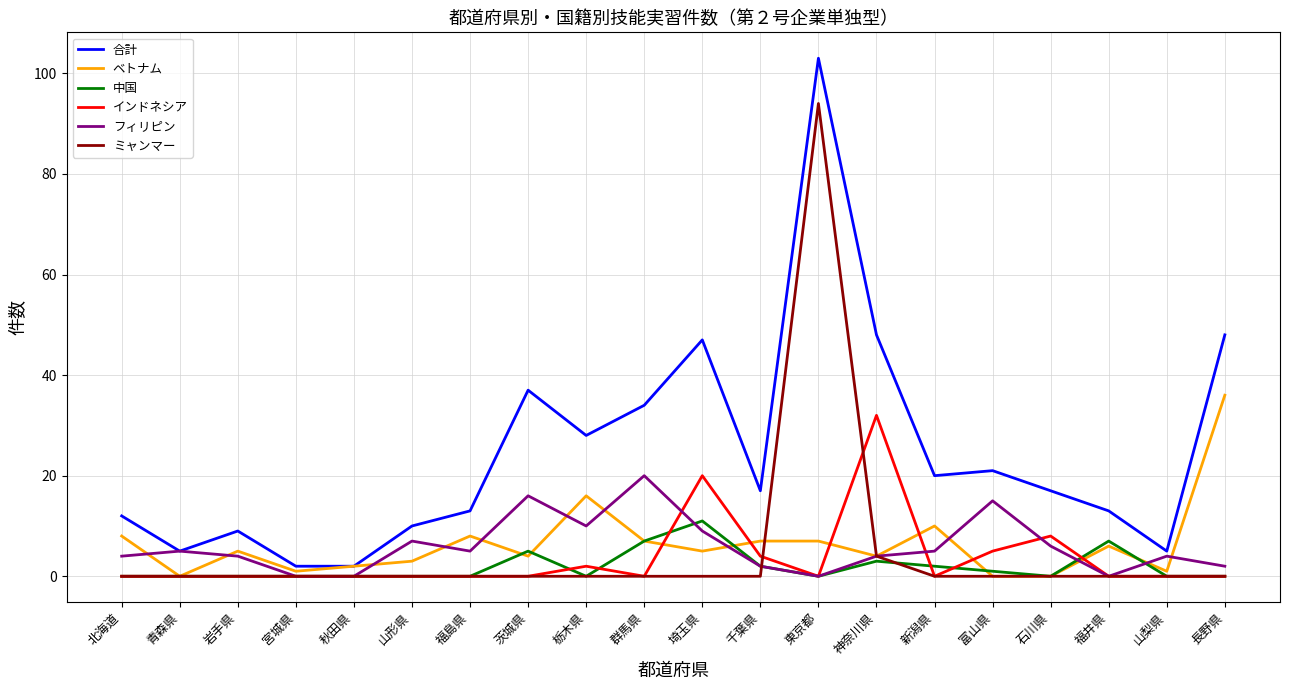

Which series has the largest total across all categories?

合計